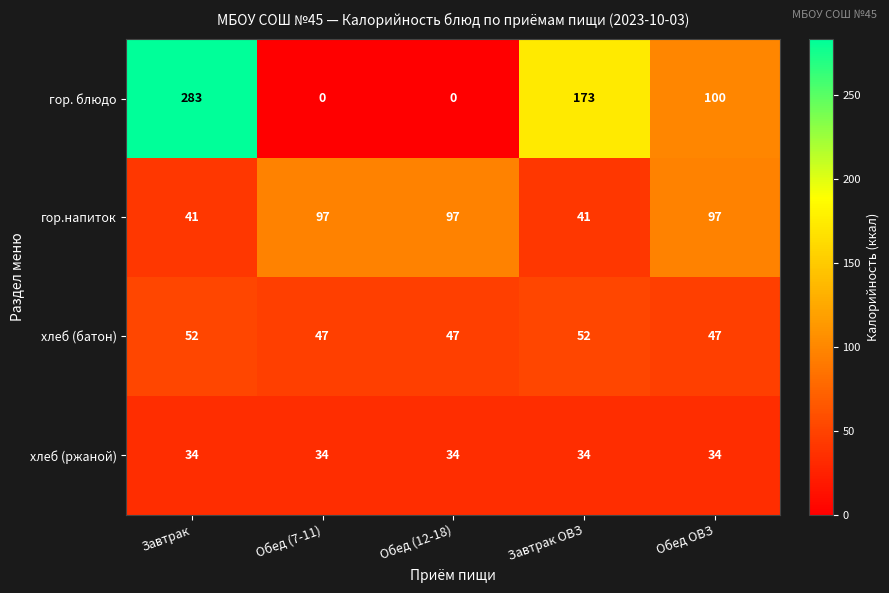

Reading left to right, transcribe all the data shown in this chart.

гор. блюдо: 283	0	0	173	100
гор.напиток: 41	97	97	41	97
хлеб (батон): 52	47	47	52	47
хлеб (ржаной): 34	34	34	34	34